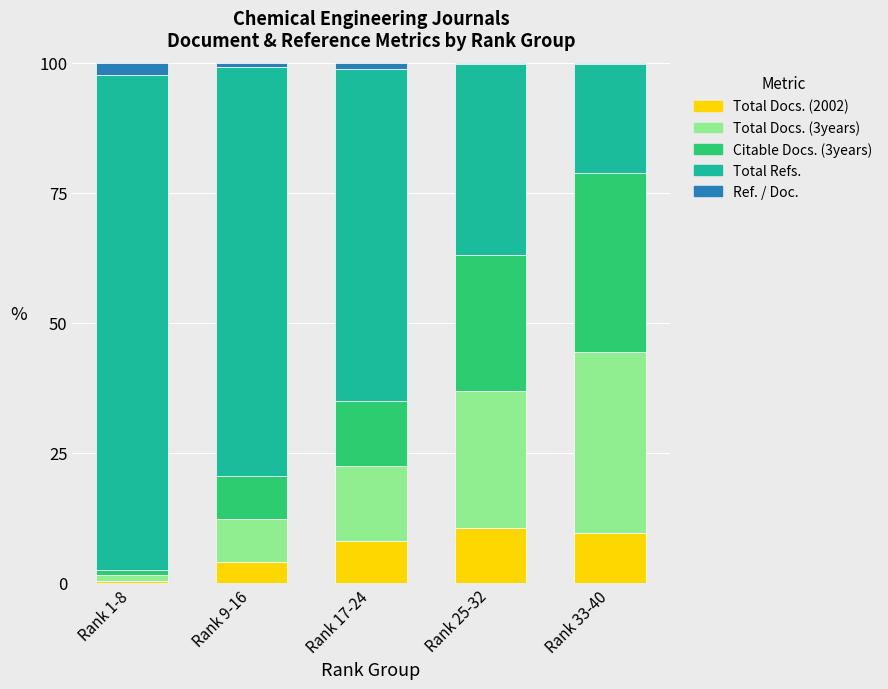

How many values in the Total Docs. (2002) series exceed 7?

3